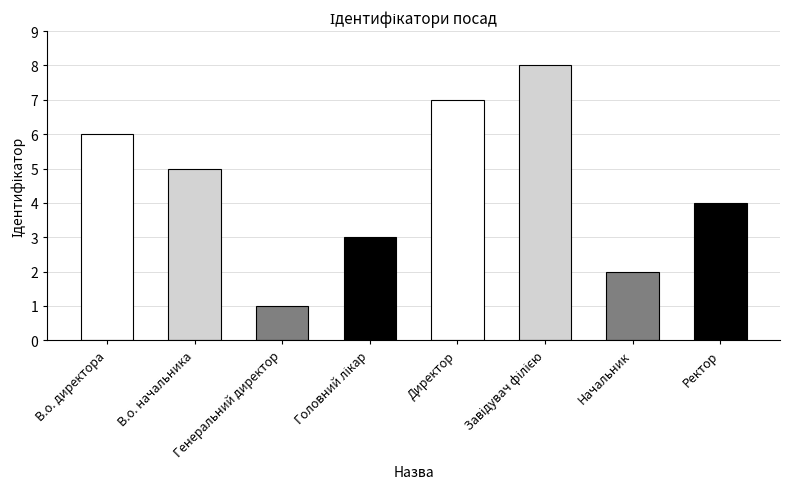

How many distinct data groups are displayed?

1